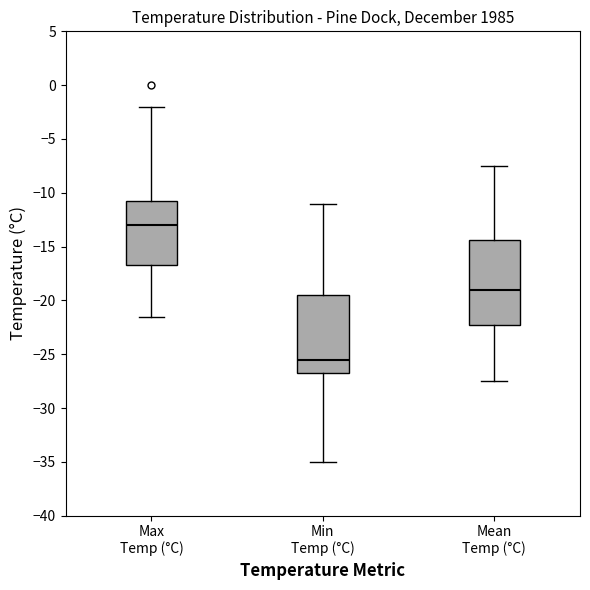

Reading left to right, transcribe this box plot: for each box, give where its median line is, the range the box spans, and where its two whiskers end, as read against the y-axis. The values are not printed on the chart, so give them approximately, as read against the axis.

Max Temp (°C): median -13.0, box -16.5 to -10.5, whiskers -21.5 to -2.0
Min Temp (°C): median -25.5, box -26.5 to -19.5, whiskers -35.0 to -11.0
Mean Temp (°C): median -19.0, box -22.5 to -14.5, whiskers -27.5 to -7.5